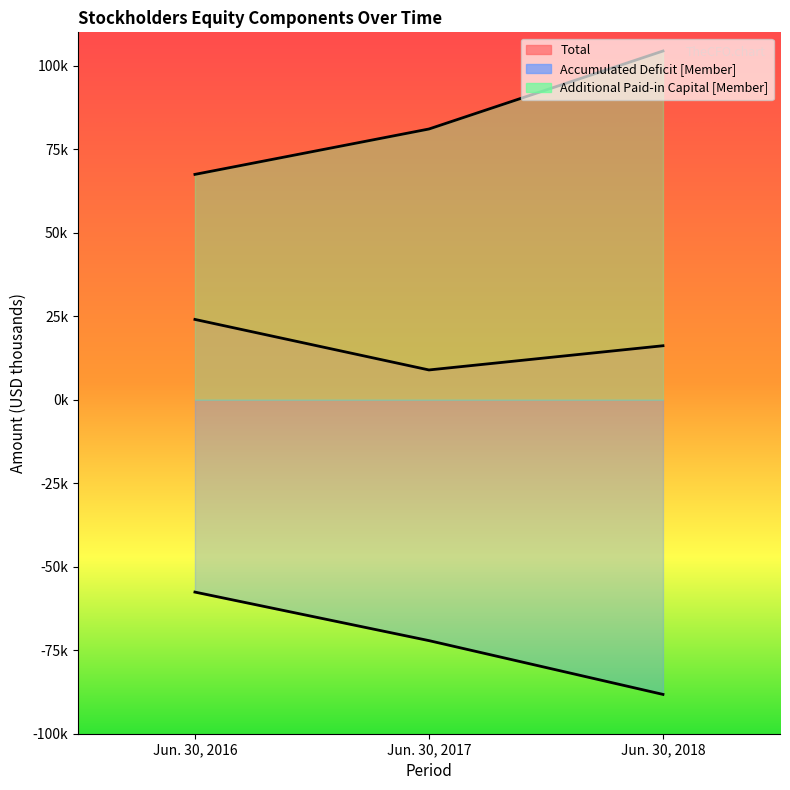

How many Additional Paid-in Capital [Member] values are between 67468 and 104408?

3